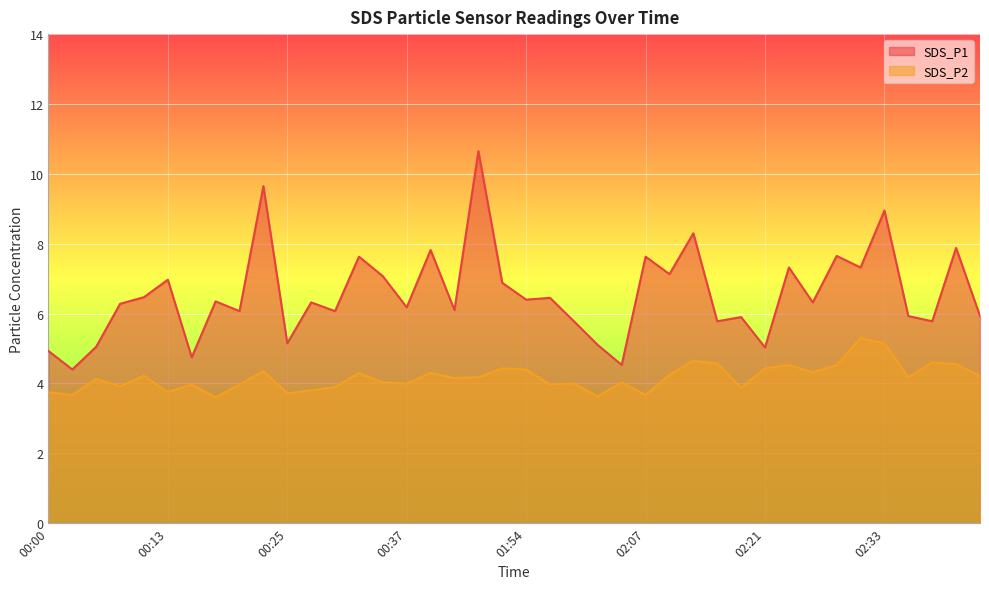

At which category is the sum across all series the highest?

00:44